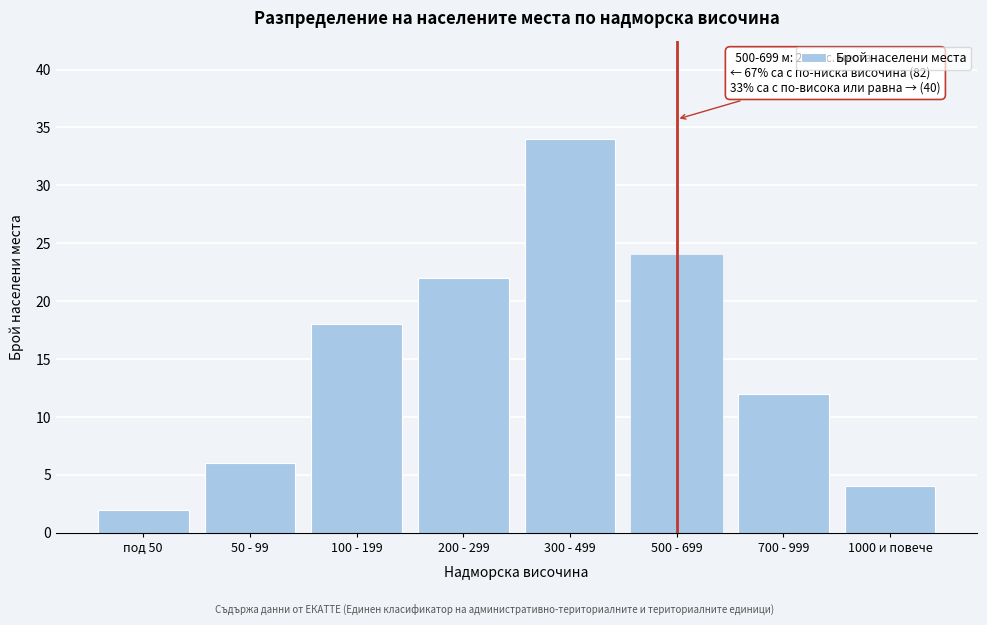

Reading left to right, extract all data points from this chart.

2	6	18	22	34	24	12	4